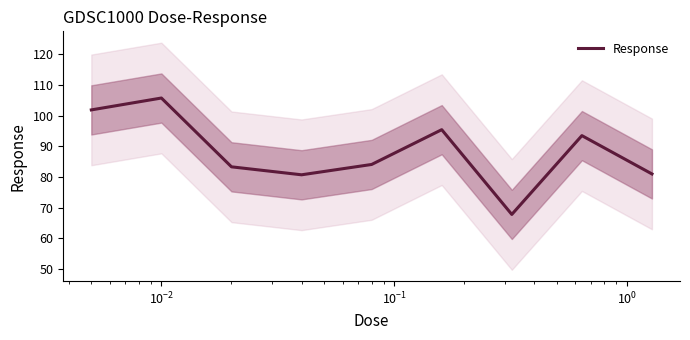

What is the maximum value shown in the chart?

105.7